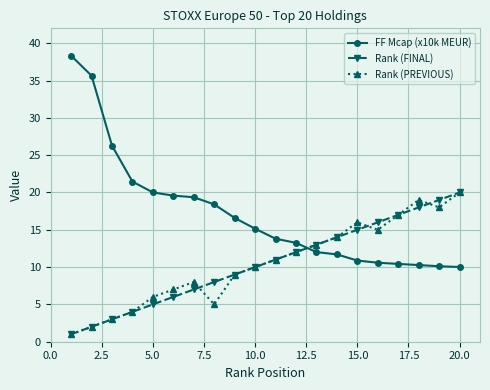

True or false: FF Mcap (x10k MEUR) and Rank (PREVIOUS) cross at least once.

True